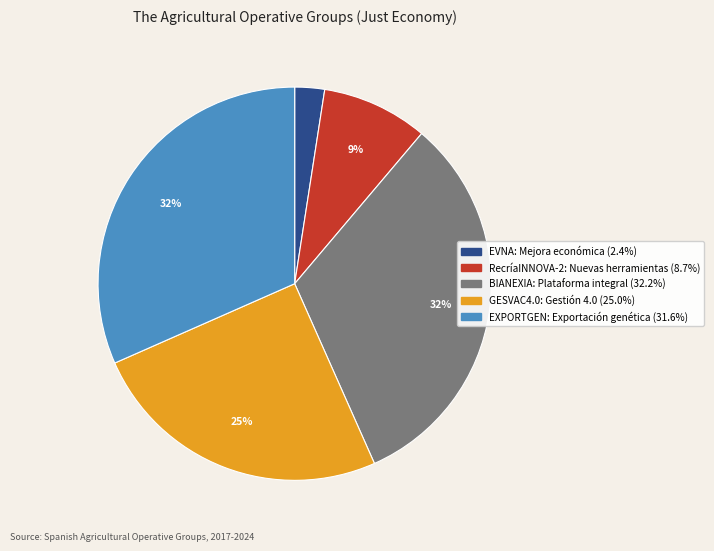

Is the sum of GESVAC4.0: Gestión 4.0 and BIANEXIA: Plataforma integral greater than half?

Yes